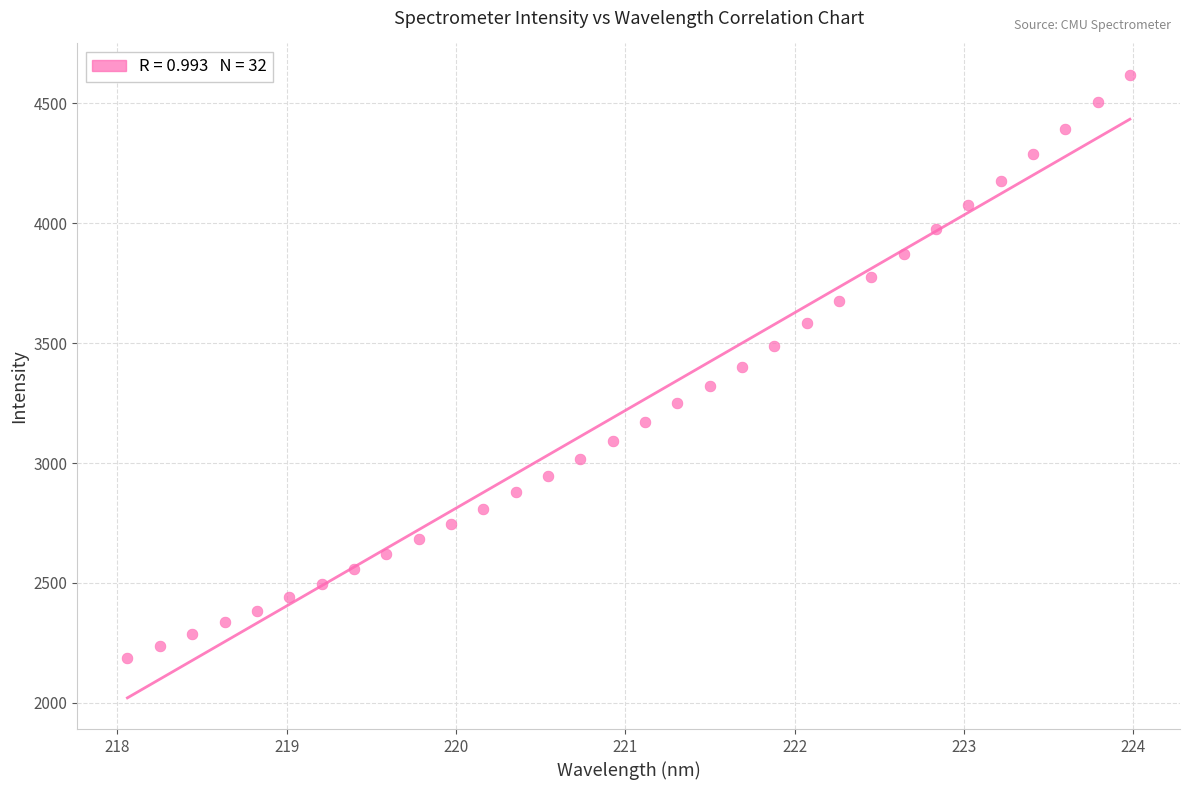

What is the range of X values (max minus min)?

5.9